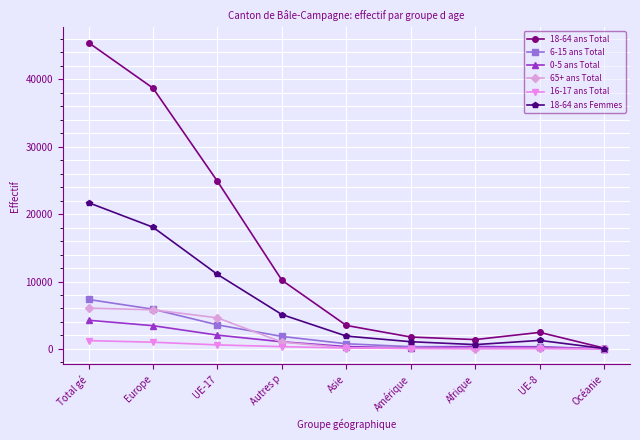

True or false: 65+ ans Total has a value of 6052 at Total gé.

True